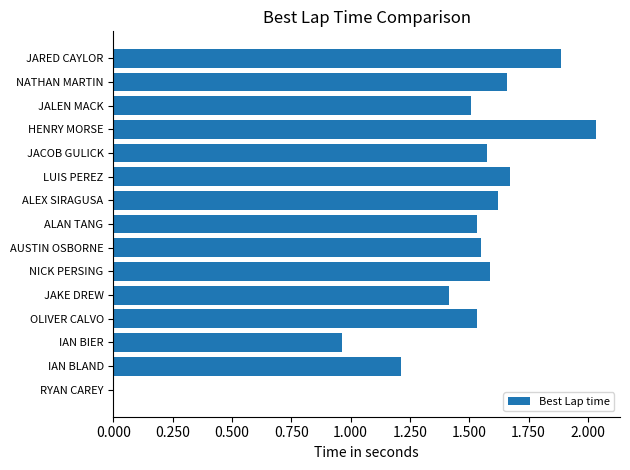

True or false: the data shows 0.3 at IAN BLAND.

False